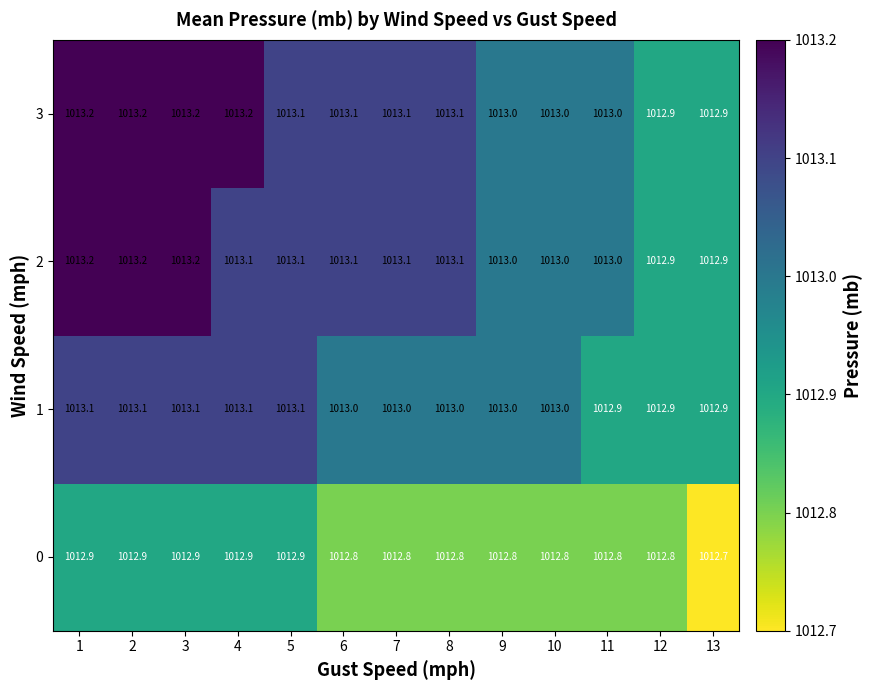

The 0 series shows 1012.8 at 12. True or false?

True